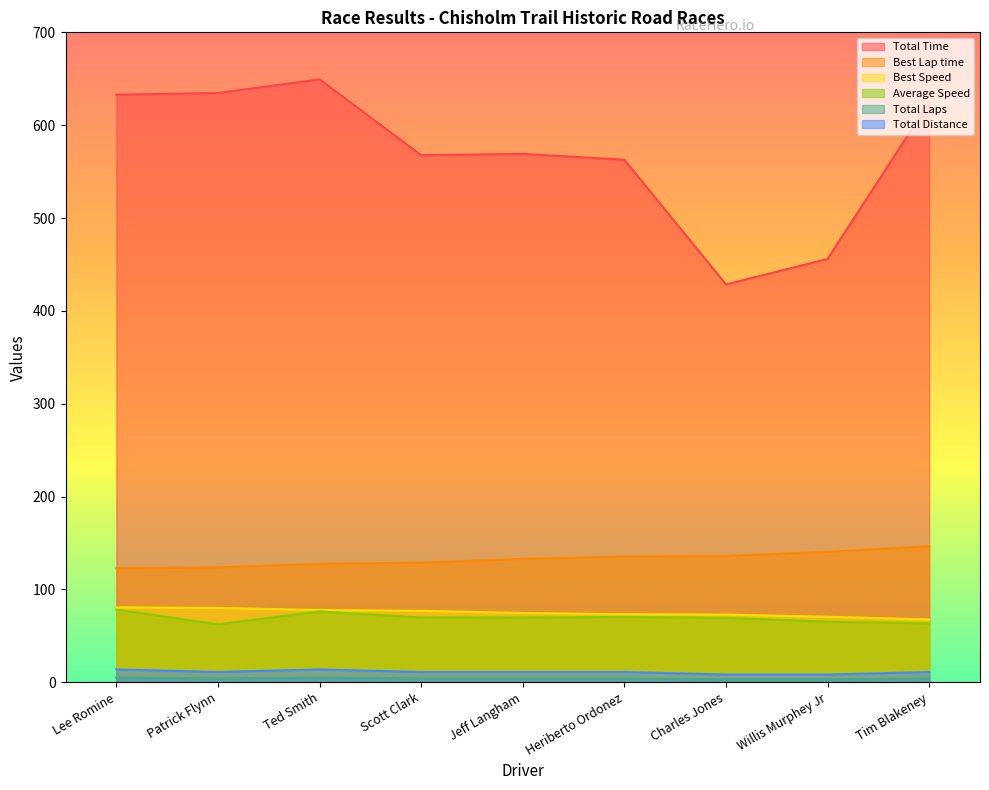

What position from the left is Jeff Langham?

5